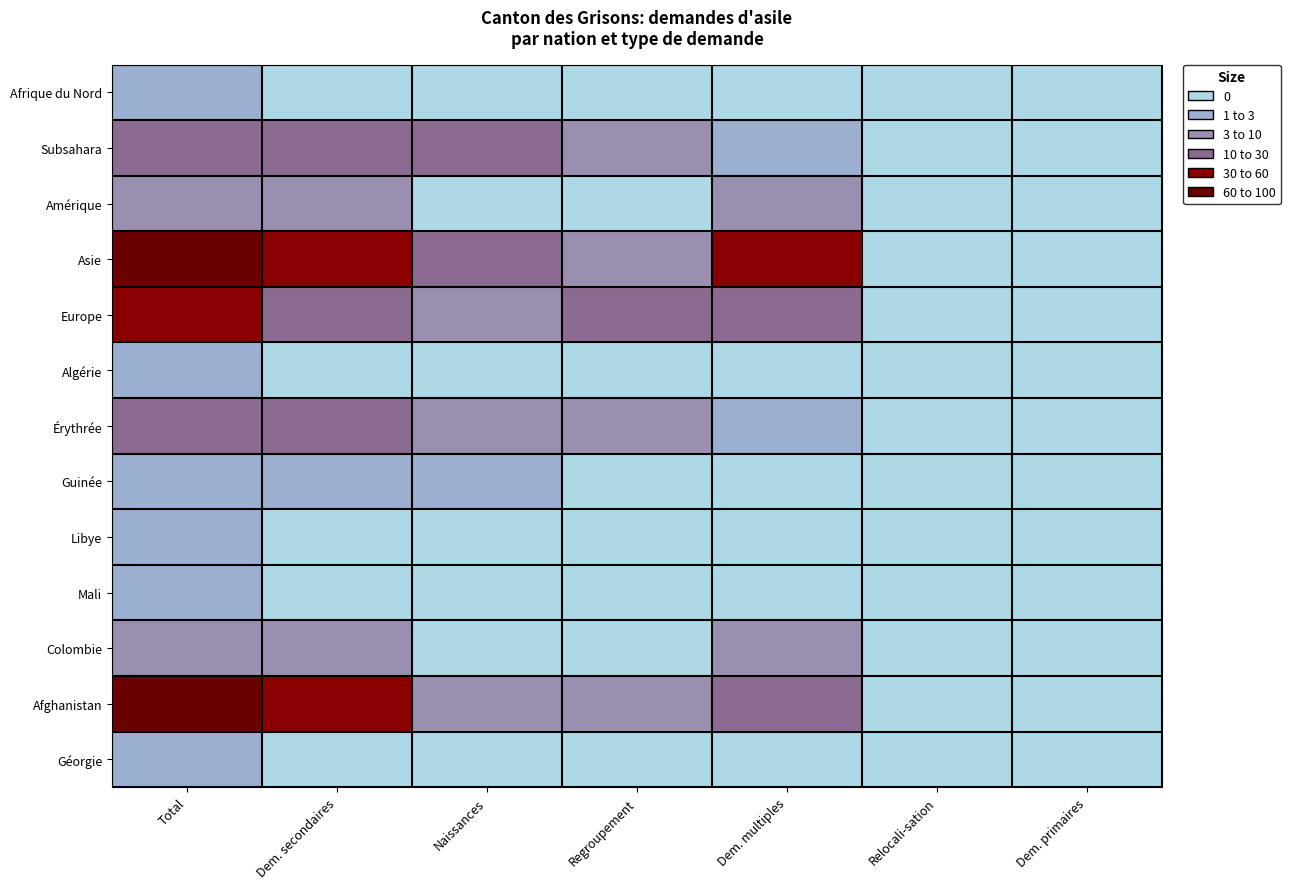

Reading left to right, extract all data points from this chart.

Afrique du Nord: Total=2	Dem. secondaires=0	Naissances=0	Regroupement=0	Dem. multiples=0	Relocali-sation=0	Dem. primaires=0
Subsahara: Total=23	Dem. secondaires=14	Naissances=10	Regroupement=3	Dem. multiples=1	Relocali-sation=0	Dem. primaires=0
Amérique: Total=5	Dem. secondaires=3	Naissances=0	Regroupement=0	Dem. multiples=3	Relocali-sation=0	Dem. primaires=0
Asie: Total=120	Dem. secondaires=58	Naissances=13	Regroupement=8	Dem. multiples=37	Relocali-sation=0	Dem. primaires=0
Europe: Total=36	Dem. secondaires=28	Naissances=3	Regroupement=15	Dem. multiples=10	Relocali-sation=0	Dem. primaires=0
Algérie: Total=1	Dem. secondaires=0	Naissances=0	Regroupement=0	Dem. multiples=0	Relocali-sation=0	Dem. primaires=0
Érythrée: Total=21	Dem. secondaires=13	Naissances=9	Regroupement=3	Dem. multiples=1	Relocali-sation=0	Dem. primaires=0
Guinée: Total=1	Dem. secondaires=1	Naissances=1	Regroupement=0	Dem. multiples=0	Relocali-sation=0	Dem. primaires=0
Libye: Total=1	Dem. secondaires=0	Naissances=0	Regroupement=0	Dem. multiples=0	Relocali-sation=0	Dem. primaires=0
Mali: Total=1	Dem. secondaires=0	Naissances=0	Regroupement=0	Dem. multiples=0	Relocali-sation=0	Dem. primaires=0
Colombie: Total=5	Dem. secondaires=3	Naissances=0	Regroupement=0	Dem. multiples=3	Relocali-sation=0	Dem. primaires=0
Afghanistan: Total=91	Dem. secondaires=40	Naissances=5	Regroupement=6	Dem. multiples=29	Relocali-sation=0	Dem. primaires=0
Géorgie: Total=2	Dem. secondaires=0	Naissances=0	Regroupement=0	Dem. multiples=0	Relocali-sation=0	Dem. primaires=0